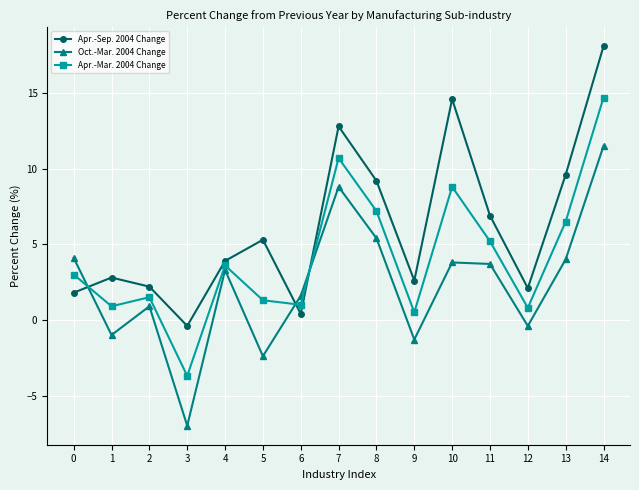

At which label does Oct.-Mar. 2004 Change reach its minimum?

3